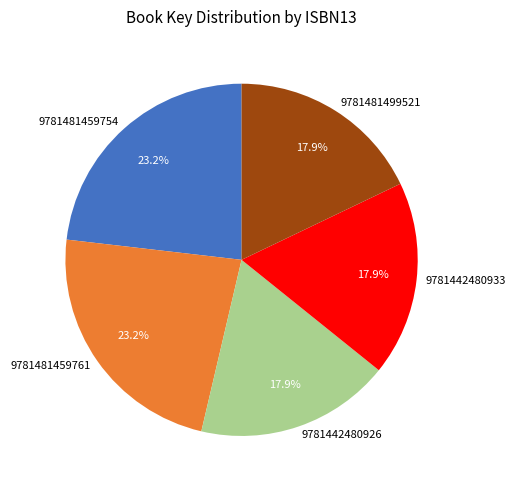

Is there a majority slice in this chart?

No